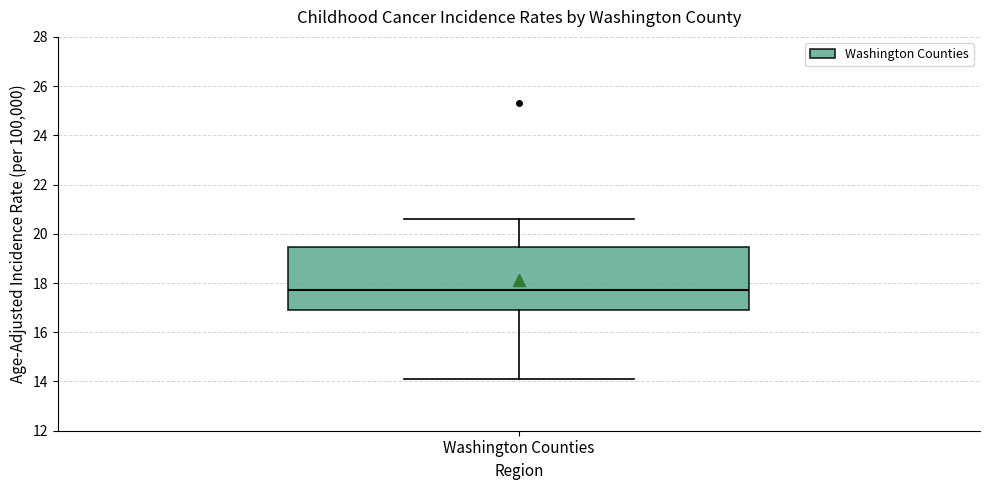

Read this box plot against the y-axis: the position of the median line, the range covered by the box, and the ends of both whiskers. The values are not printed on the chart, so give them approximately, as read against the axis.

median 17.8, box 17.0 to 19.4, whiskers 14.2 to 20.6